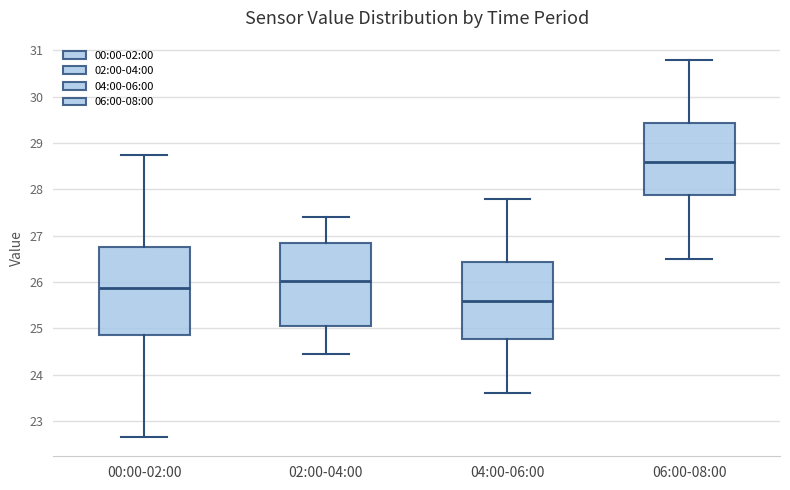

Reading left to right, read every box against the y-axis: the position of its median line, the range the box covers, and the ends of its whiskers. The values are not printed on the chart, so give them approximately, as read against the axis.

00:00-02:00: median 25.9, box 24.9 to 26.7, whiskers 22.7 to 28.8
02:00-04:00: median 26.0, box 25.1 to 26.8, whiskers 24.5 to 27.4
04:00-06:00: median 25.6, box 24.8 to 26.4, whiskers 23.6 to 27.8
06:00-08:00: median 28.6, box 27.9 to 29.4, whiskers 26.5 to 30.8